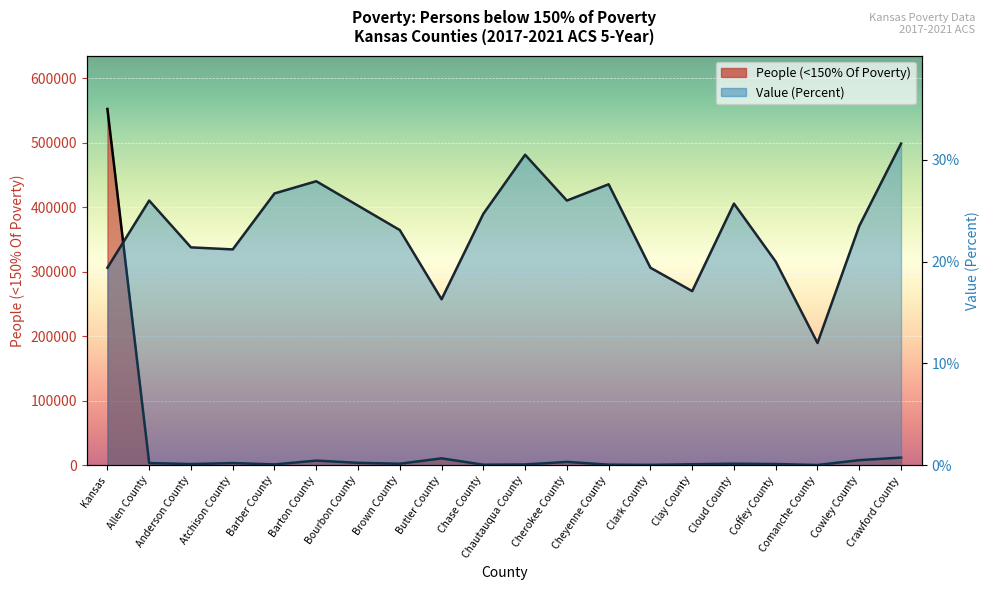

List the series in order of their peak value, highest first.

People (<150% Of Poverty), Value (Percent)